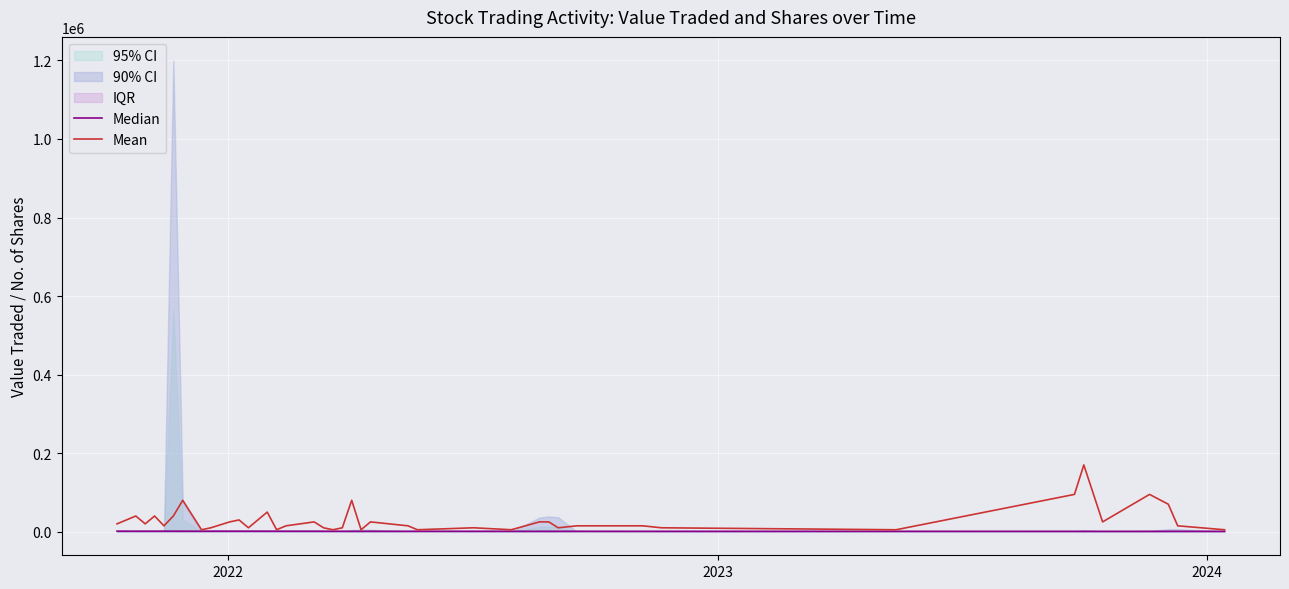

What is the average value of the Median series?

1202.2